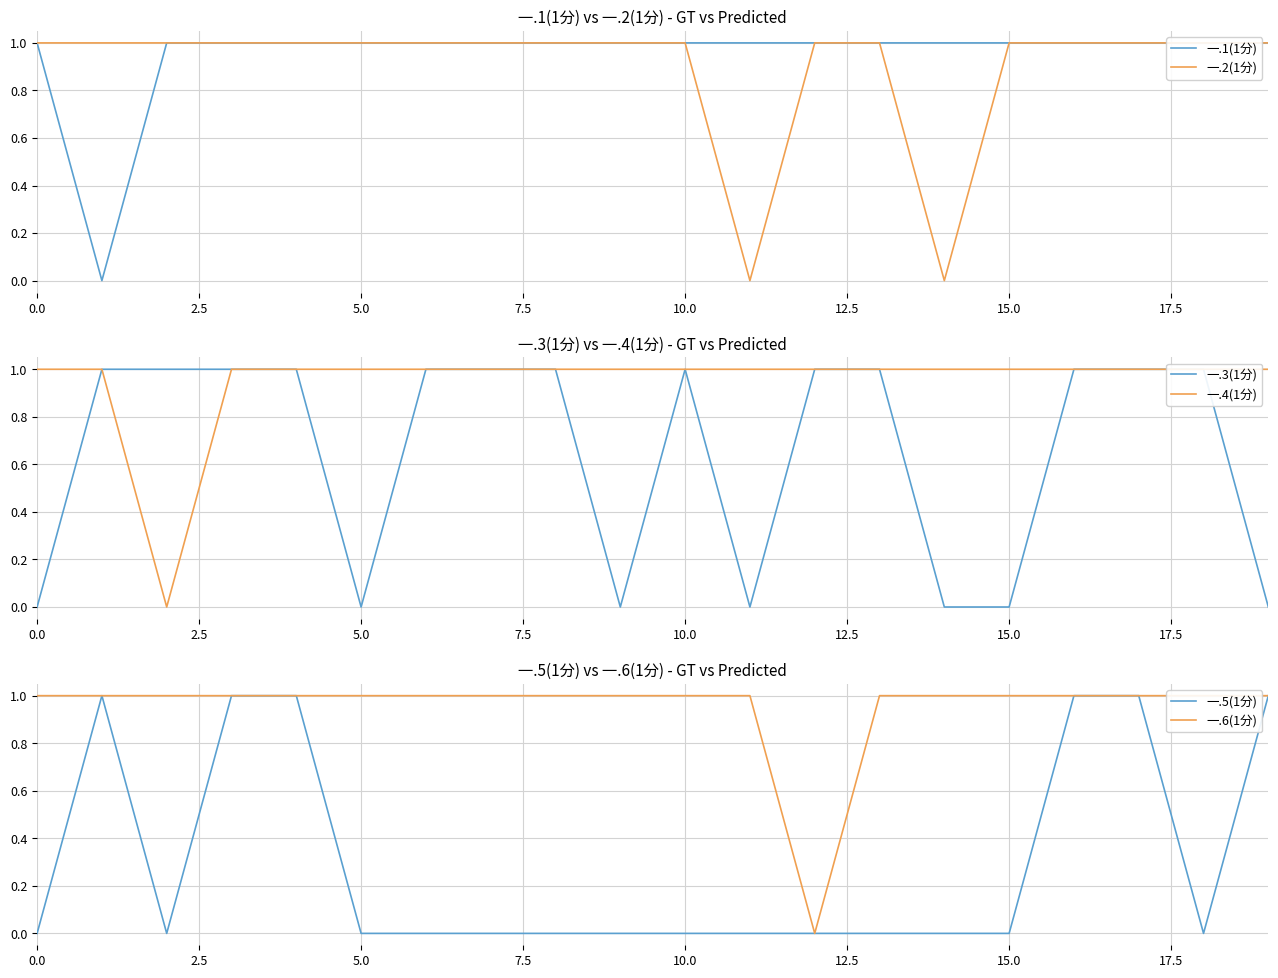

How many values in the 一.3(1分) series are below 1?

7